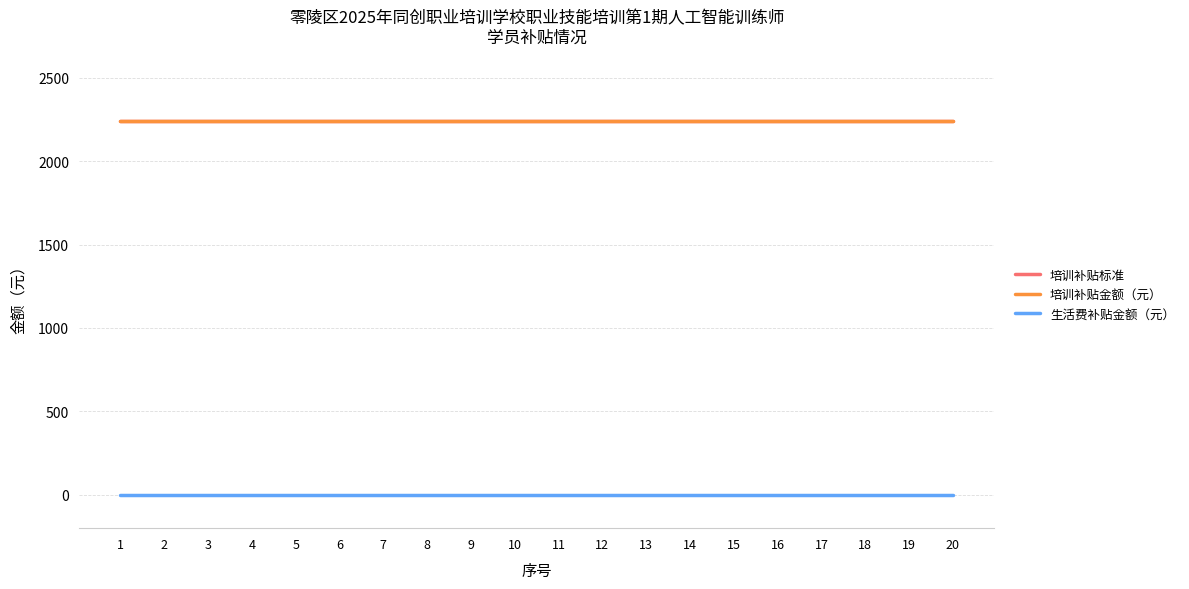

Is this an area chart (filled region under the line)?

No